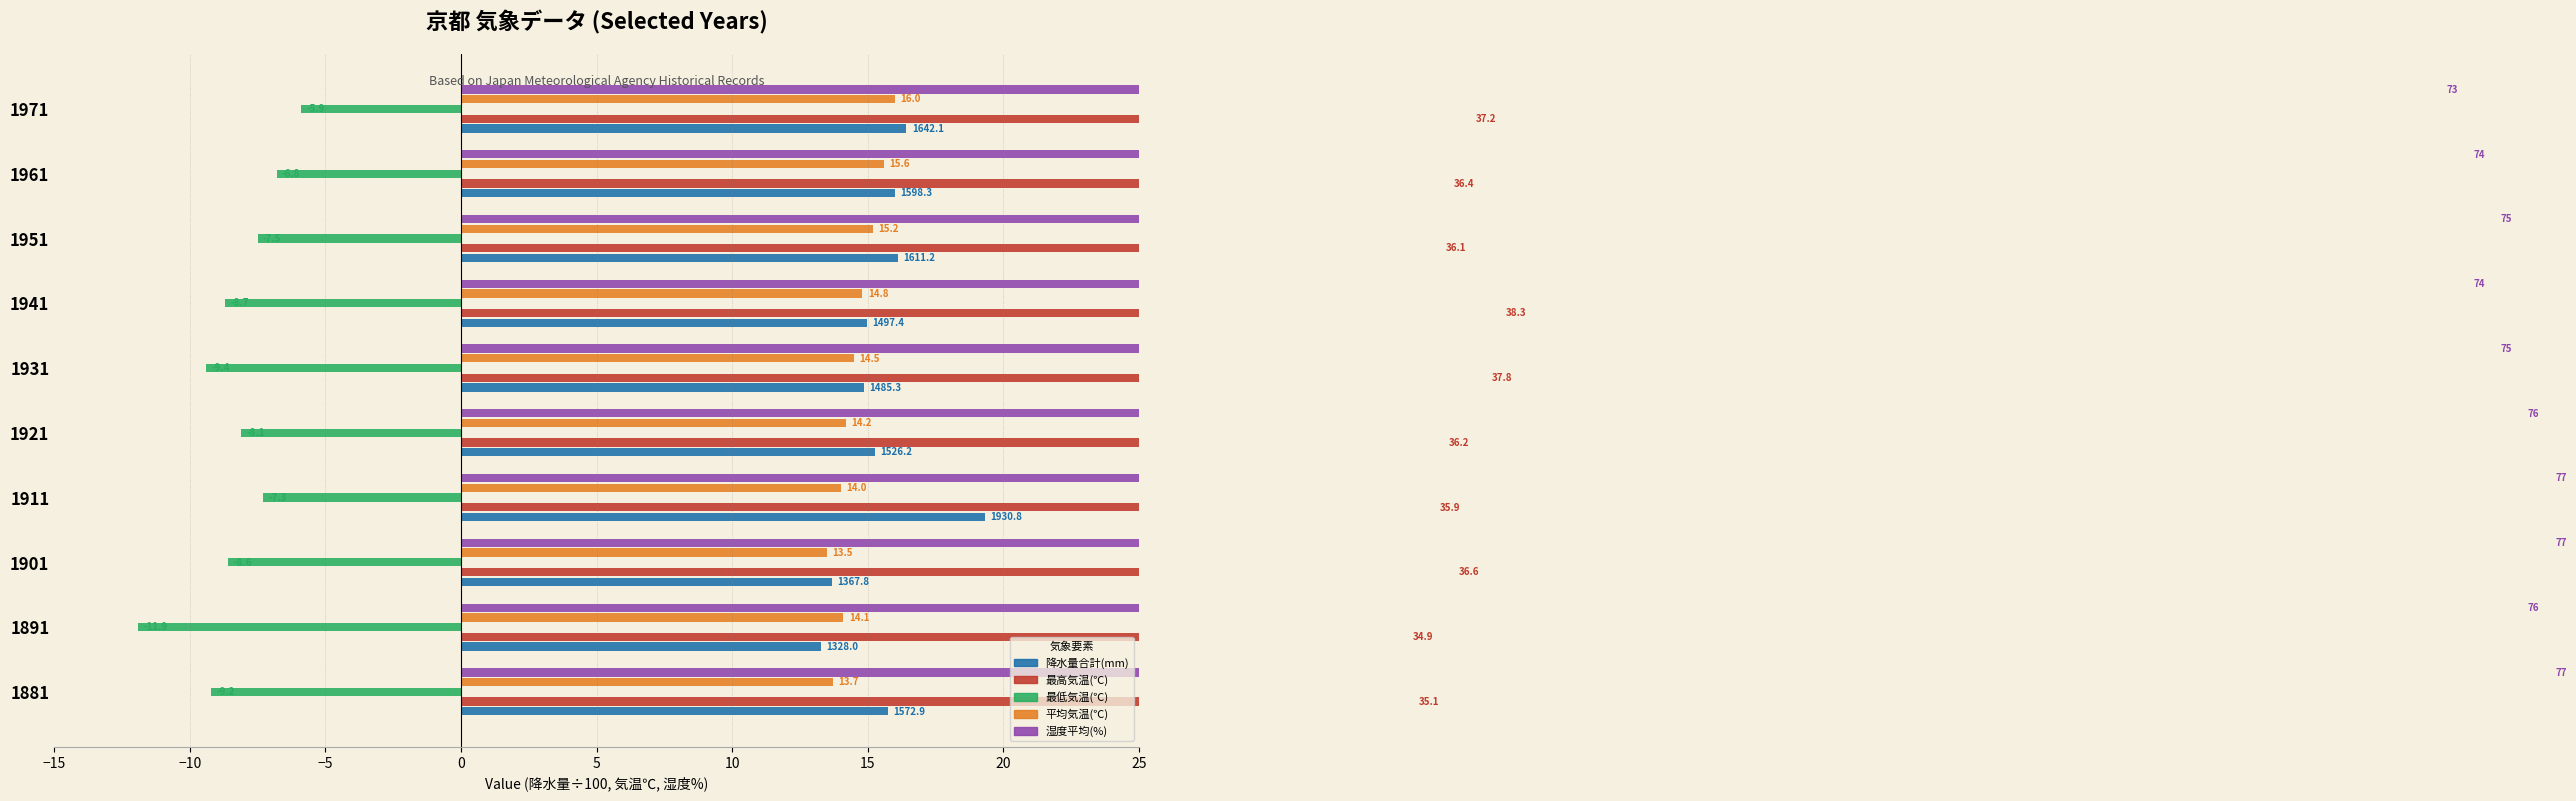

How many values in the 平均気温(℃) series are below 14?

2